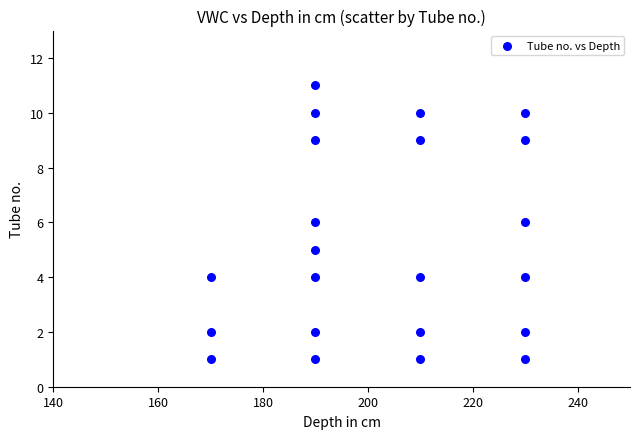

What is the range of X values (max minus min)?

60